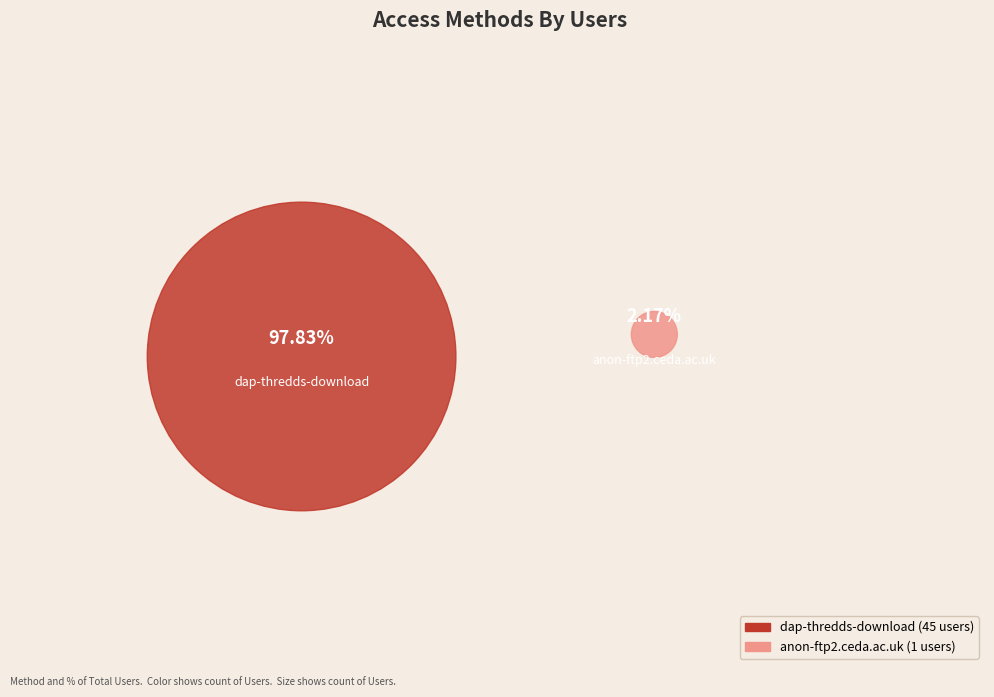

What percentage is the anon-ftp2.ceda.ac.uk slice, to the nearest percent?

2%